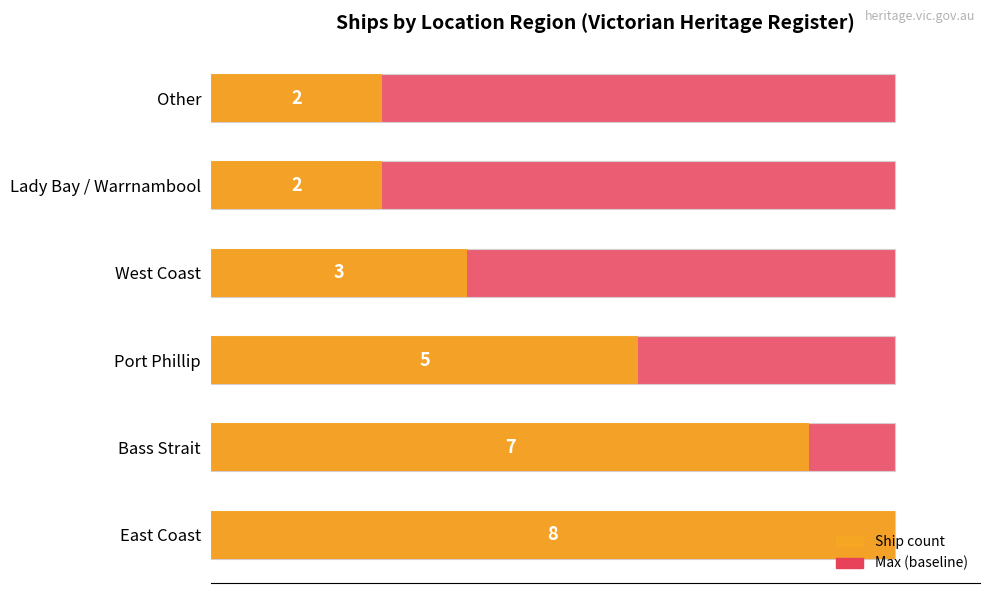

What is the lowest value of the Ship count series?

2.0